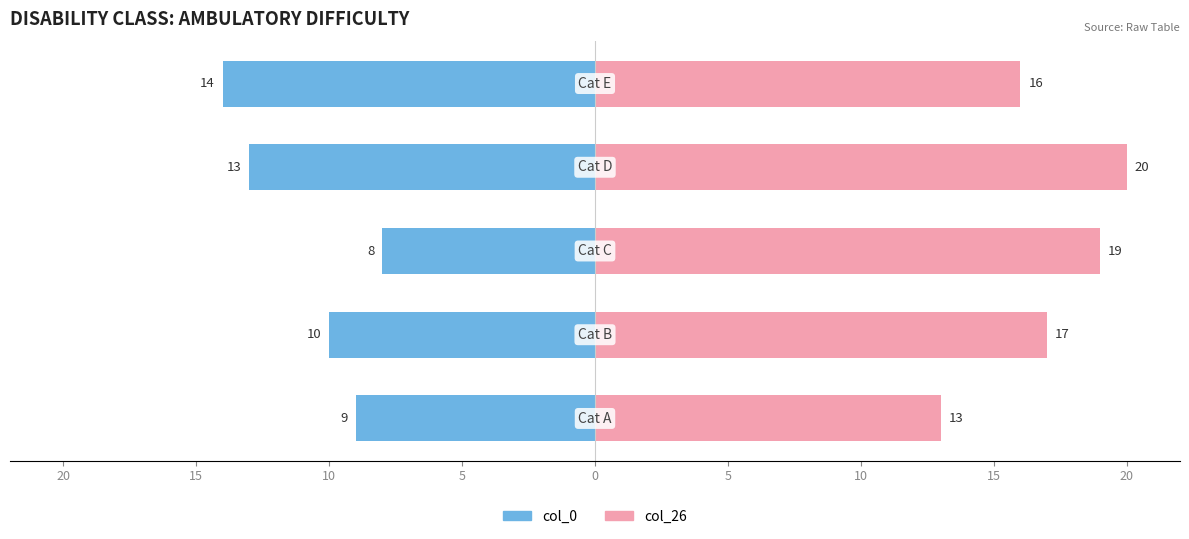

Which has a higher value, 15 or 5?

15